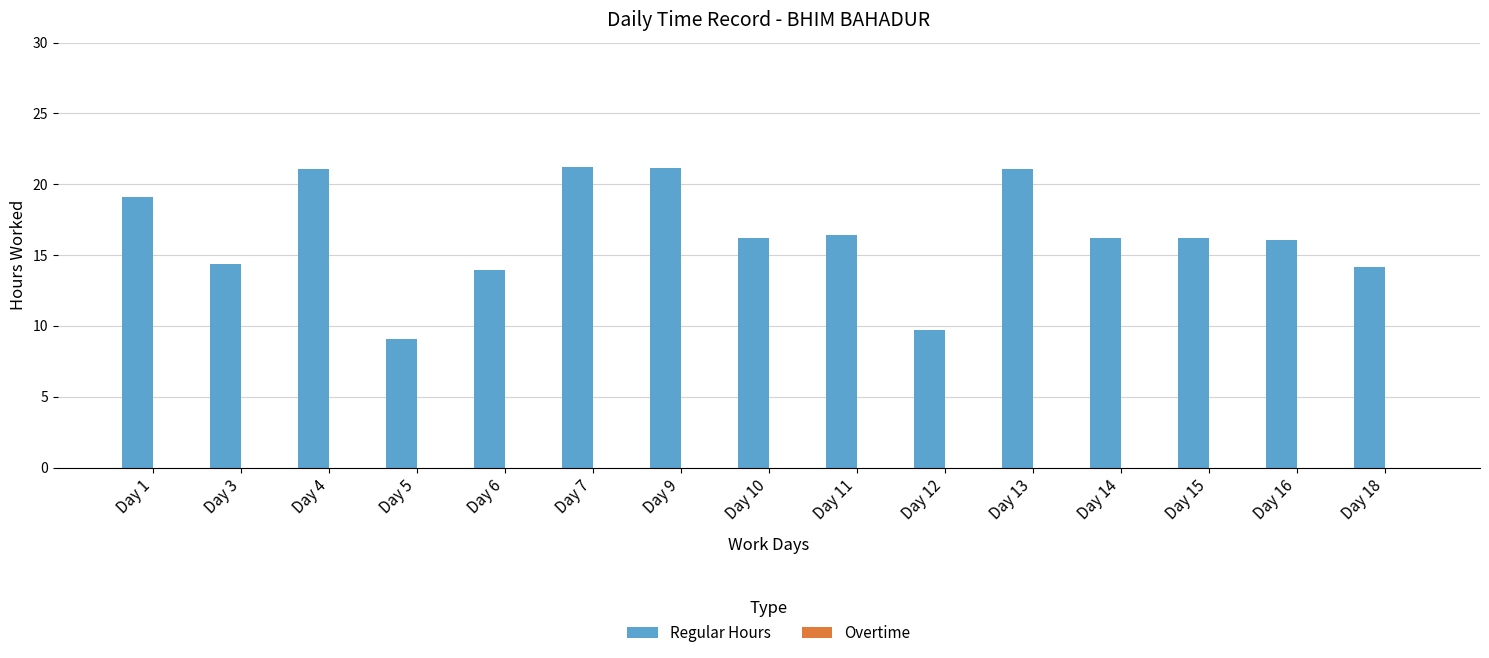

What is the ratio of the value at Day 16 to the value at Day 10?

1.0